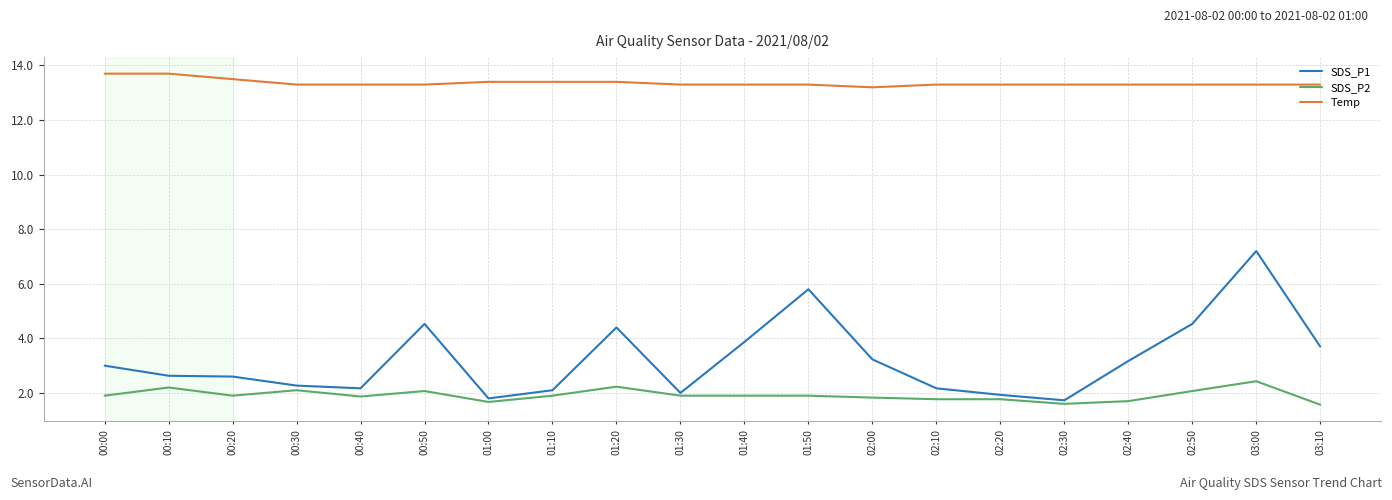

What position from the left is 01:00?

7